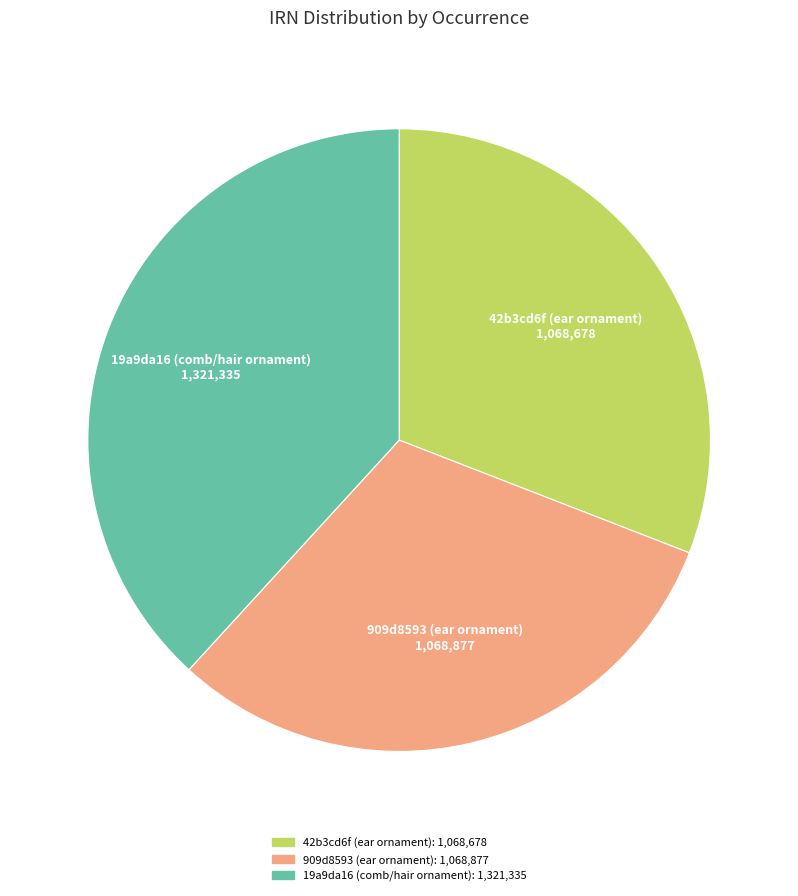

Which category has the biggest portion of the pie?

19a9da16 (comb/hair ornament)